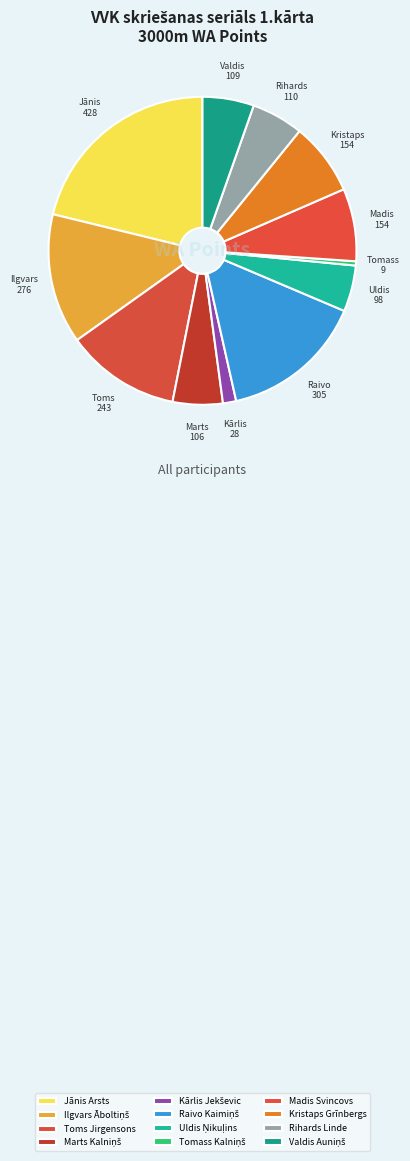

Count the number of slices in the pie.

12